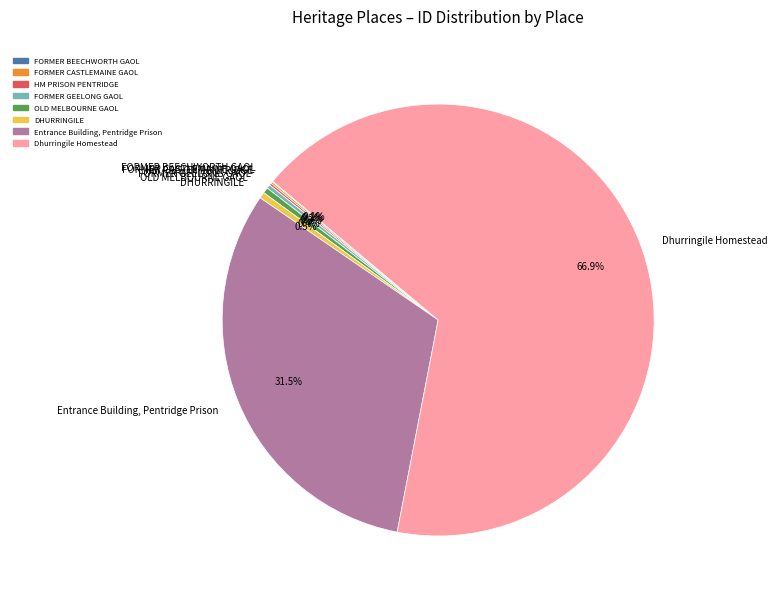

Is there a majority slice in this chart?

Yes